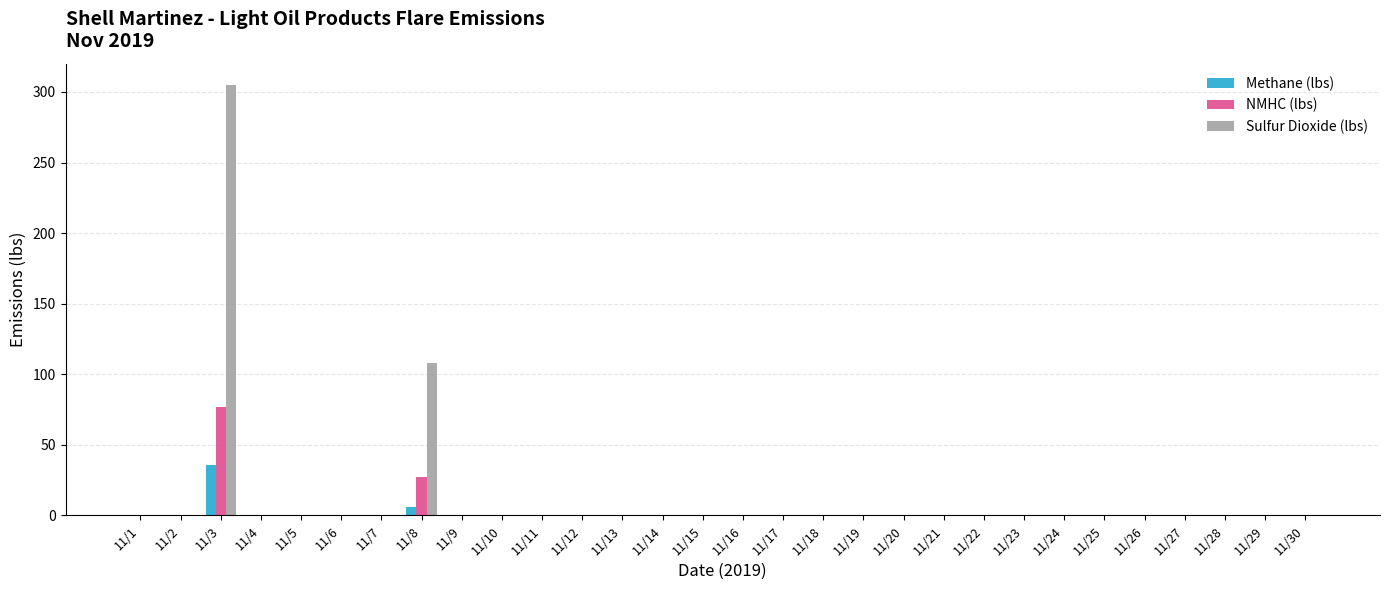

At which label is Sulfur Dioxide (lbs) closest to 152?

11/8